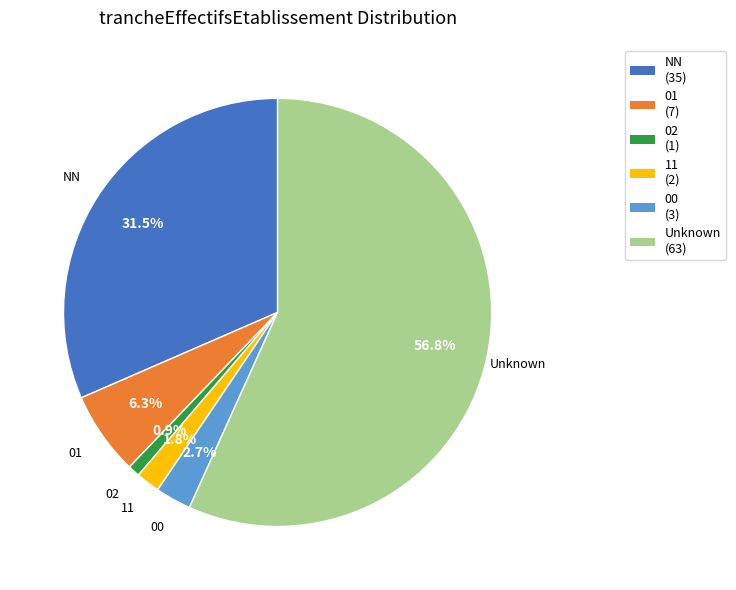

Between 02 and 01, which is larger?

01